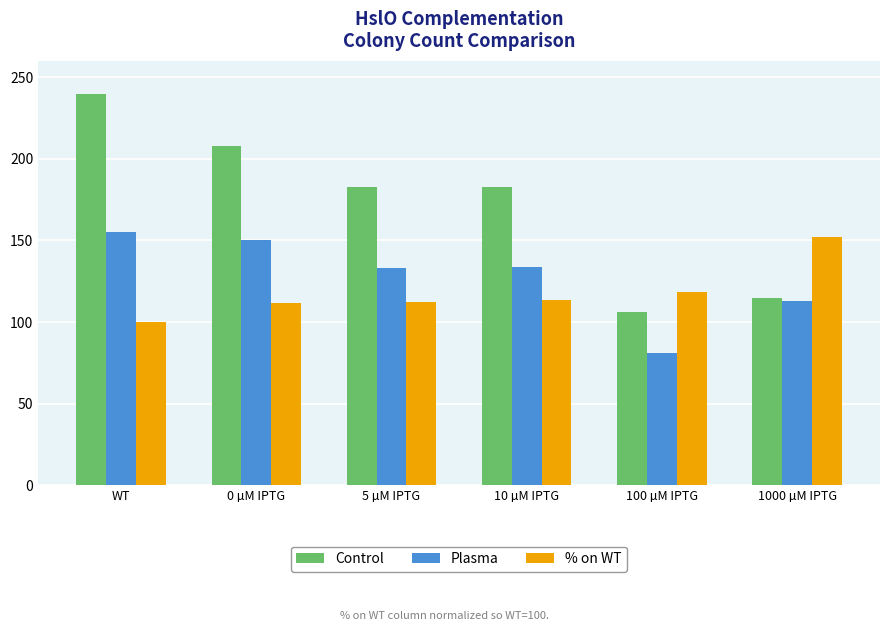

What are all the series names shown in the legend?

Control, Plasma, % on WT